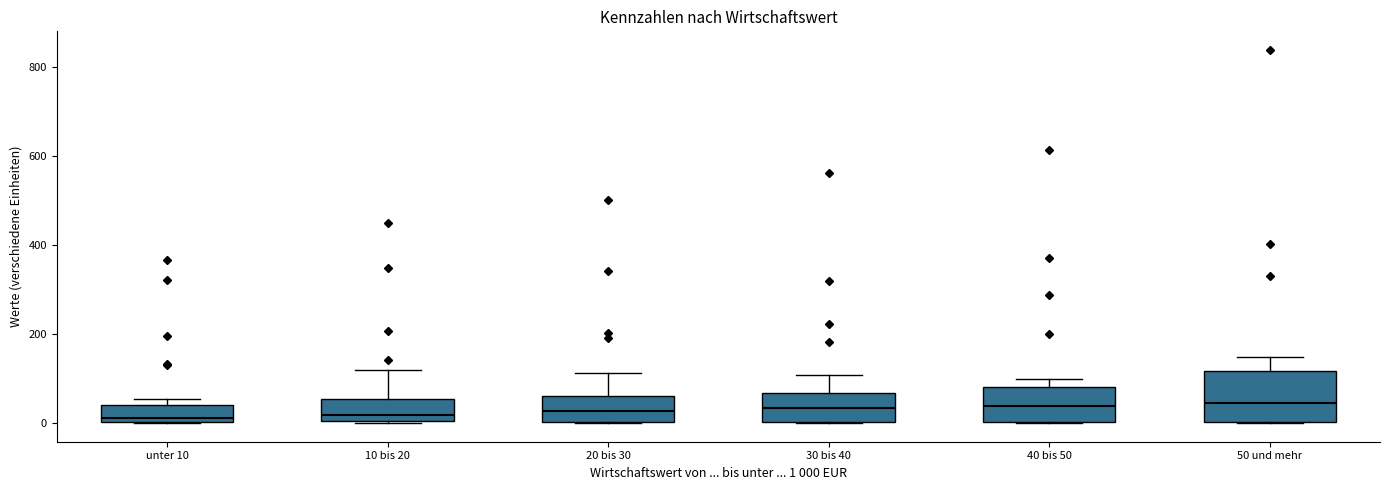

Which box is the tallest, from its lower edge to its upper edge?

50 und mehr